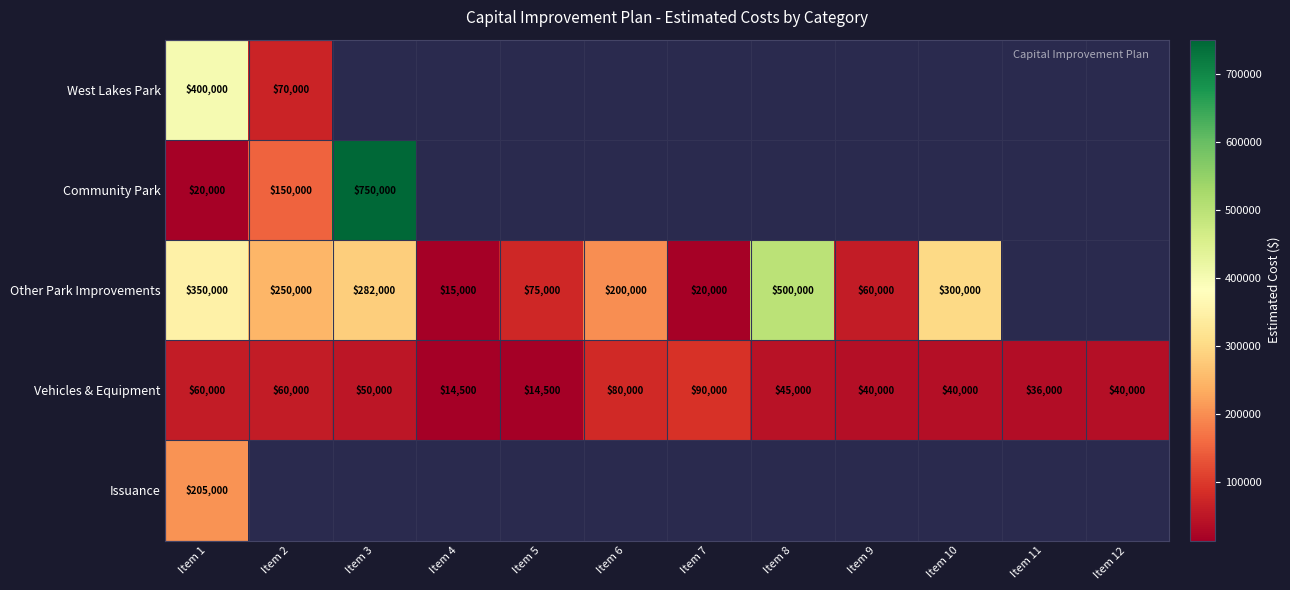

At which label is Vehicles & Equipment closest to 52250?

Item 3